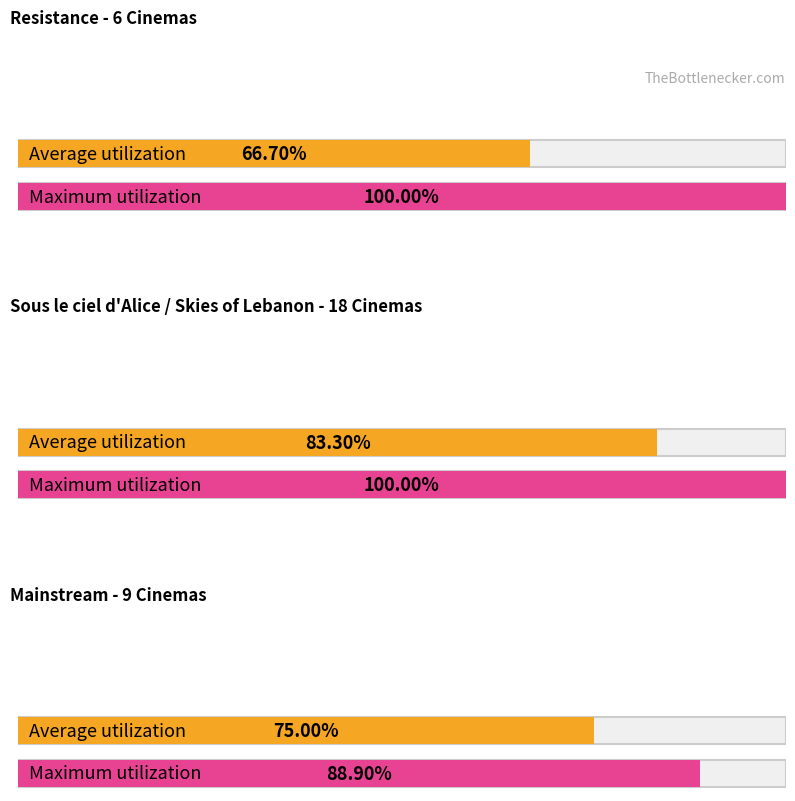

The value at Resistance is 1. True or false?

False